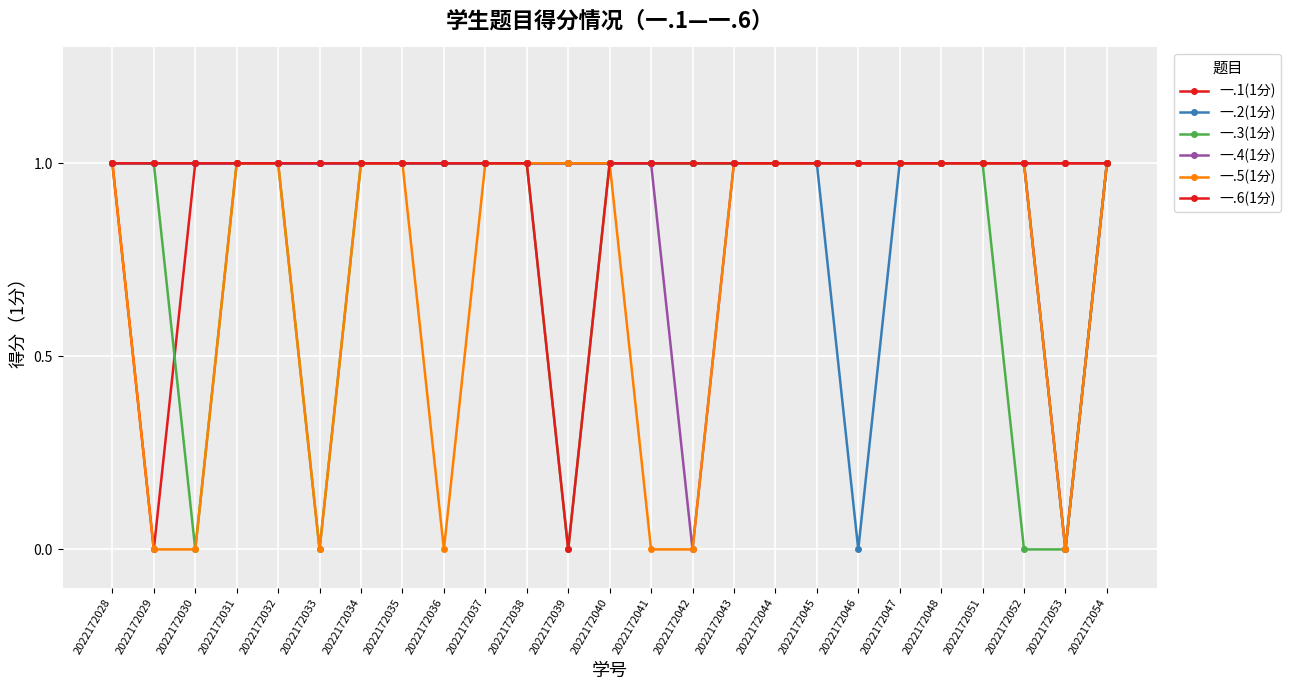

How many lines are shown in the chart?

6